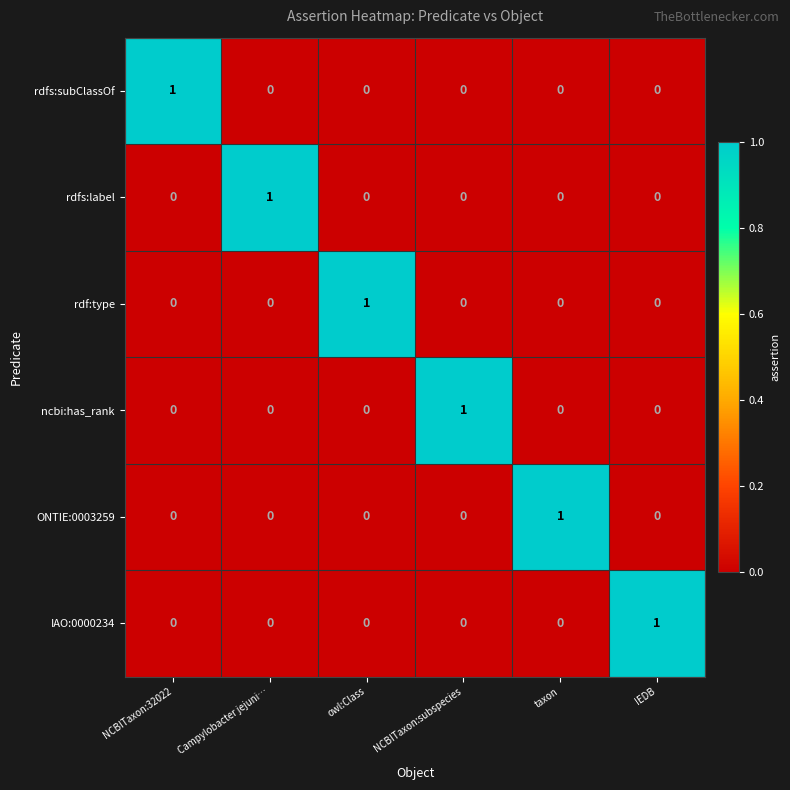

True or false: rdf:type has a value of 0 at NCBITaxon:32022.

True